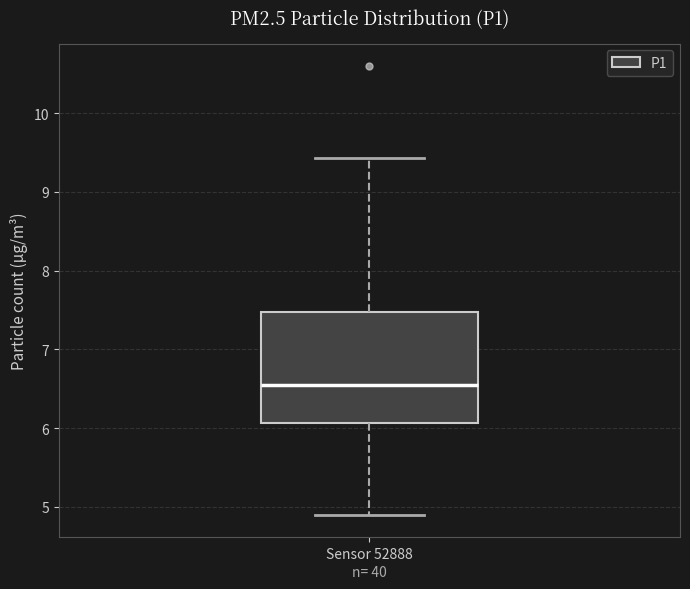

Read this box plot against the y-axis: the position of the median line, the range covered by the box, and the ends of both whiskers. The values are not printed on the chart, so give them approximately, as read against the axis.

median 6.6, box 6.1 to 7.5, whiskers 4.9 to 9.4